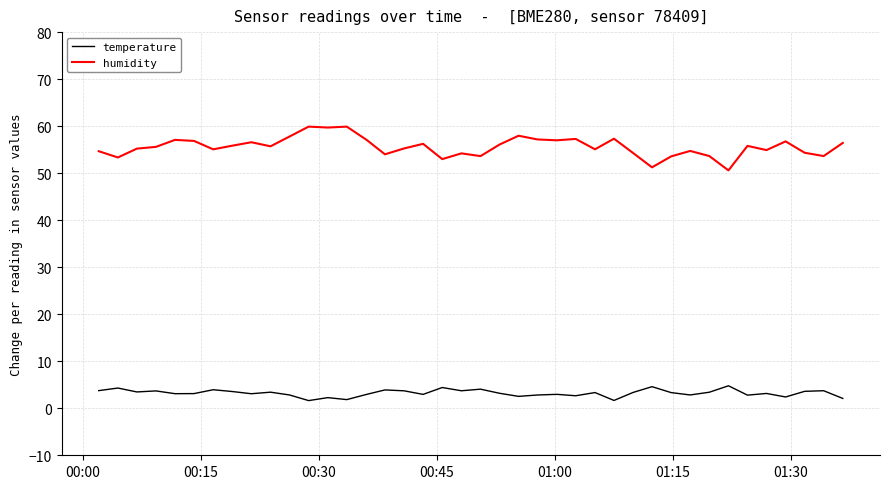

Rank the series by their maximum value, from lowest to highest.

temperature, humidity